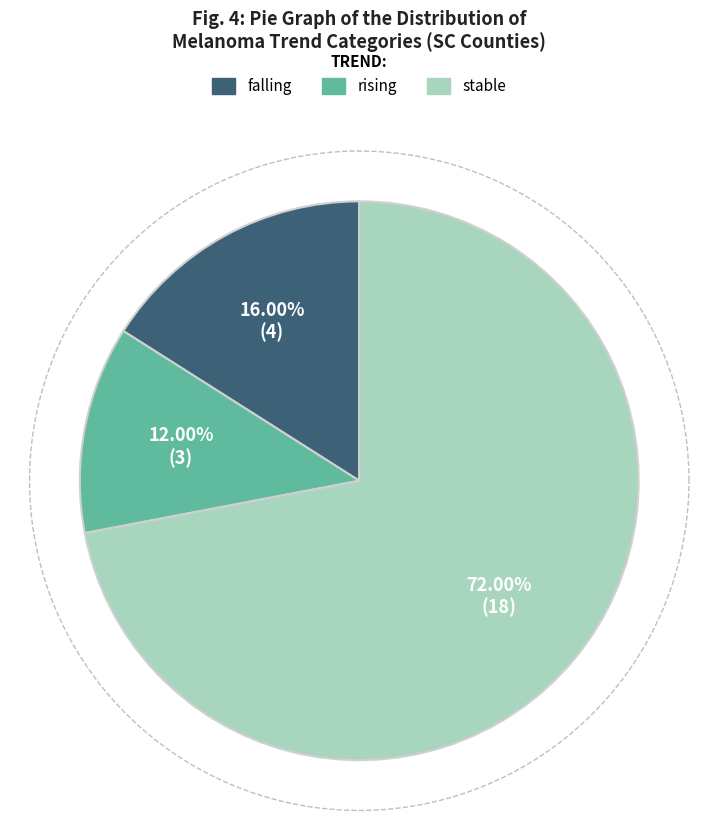

Is it true that stable is 80% of the pie?

False